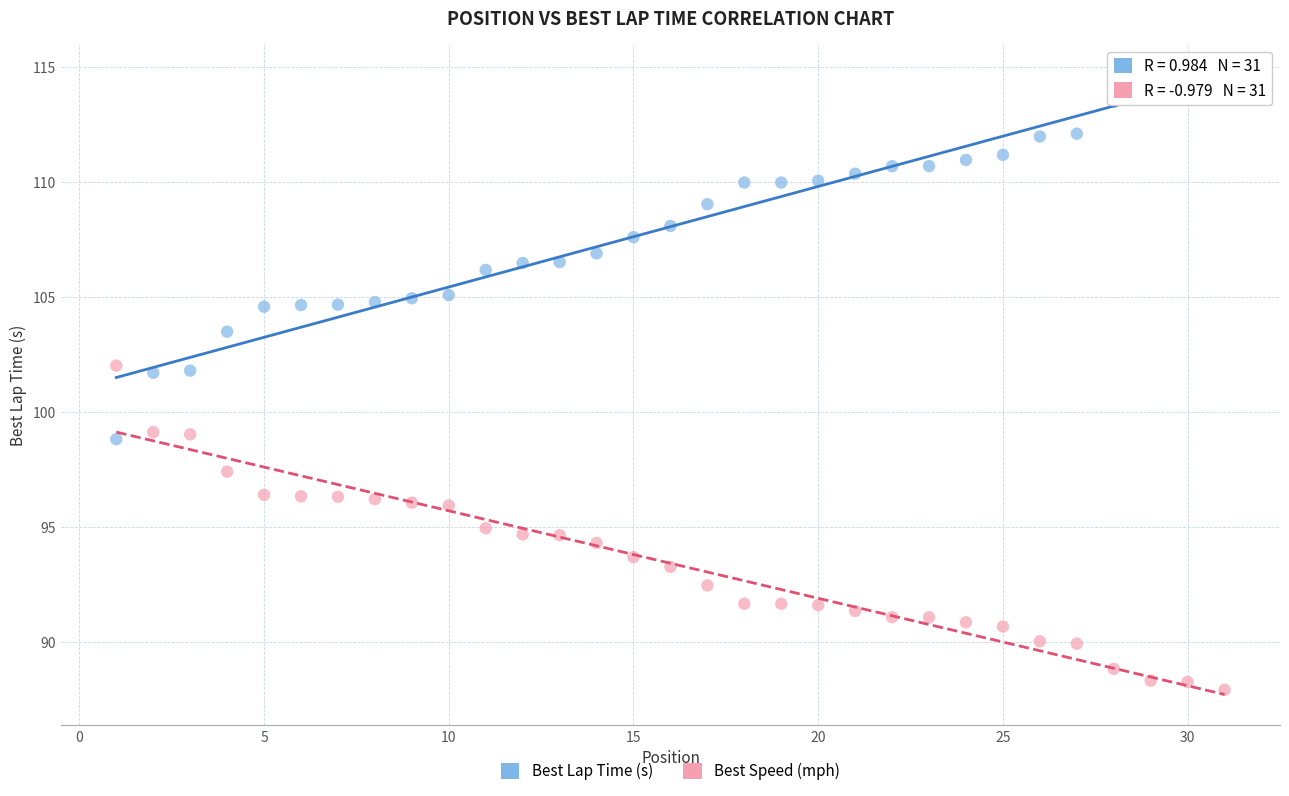

Which series has the largest Y range (max minus min)?

Best Lap Time (s)